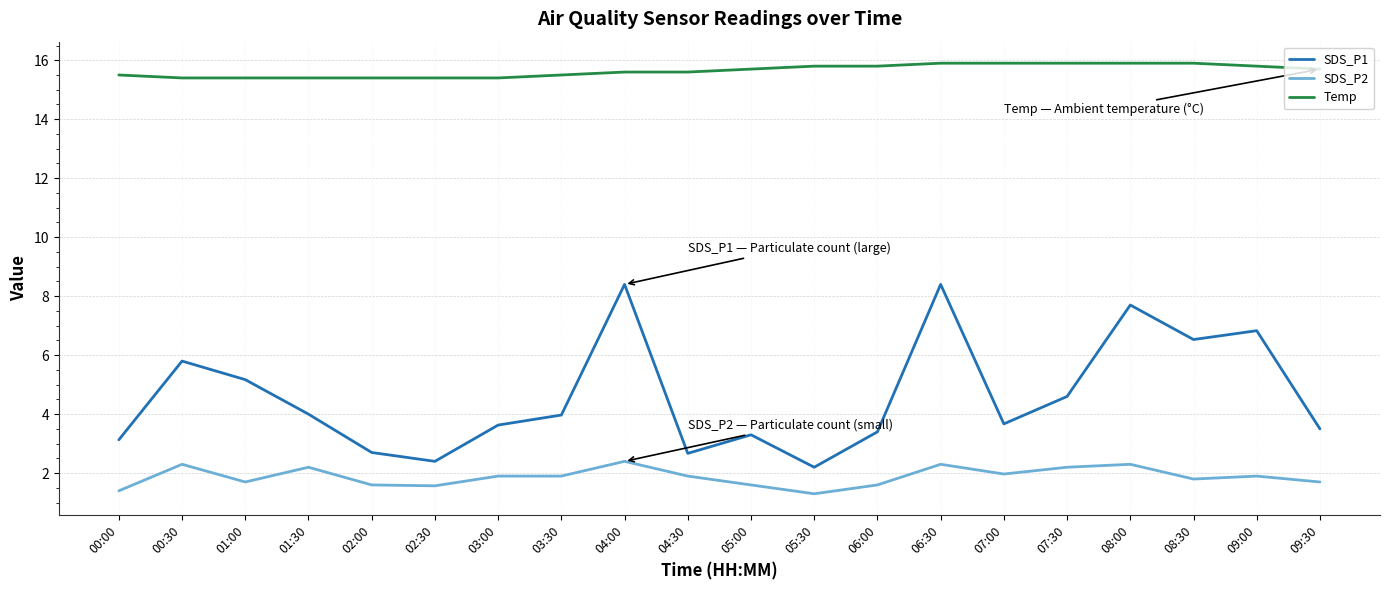

At which label does SDS_P1 reach its minimum?

05:30